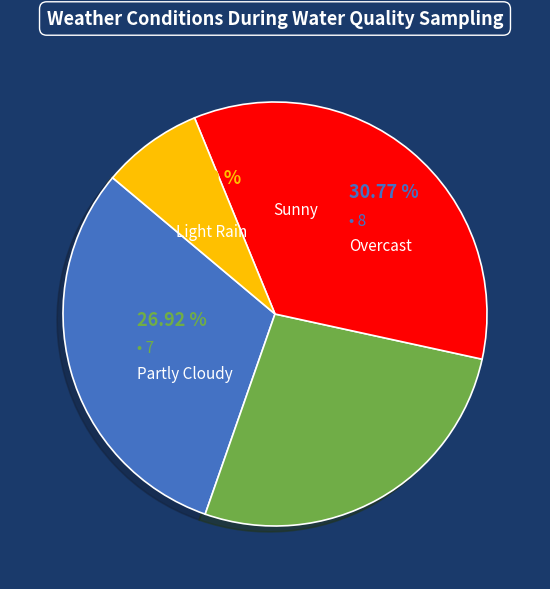

How much of the chart is everything except Overcast?

69.2%